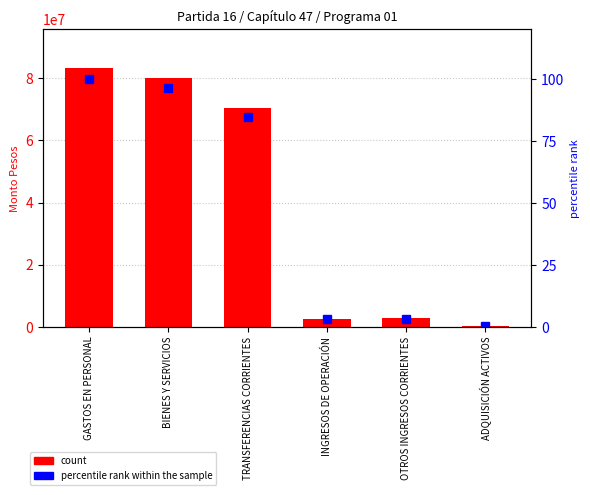

Rank the series by their average value, from lowest to highest.

percentile rank within the sample, Monto Pesos